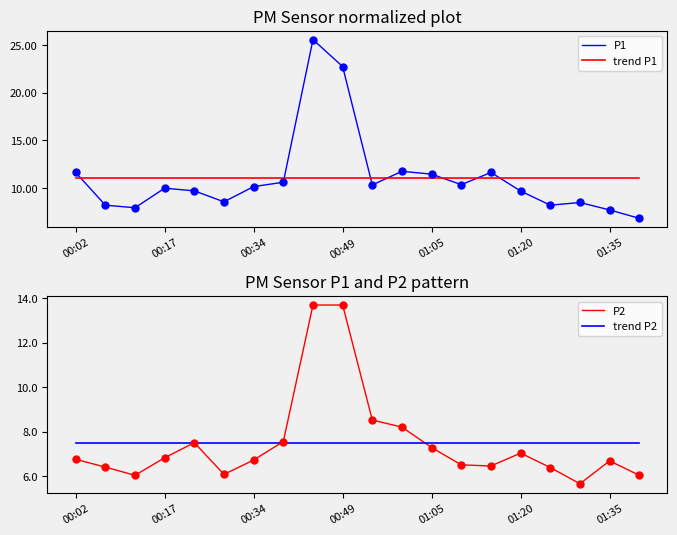

What are all the series names shown in the legend?

P1, trend P1, P2, trend P2